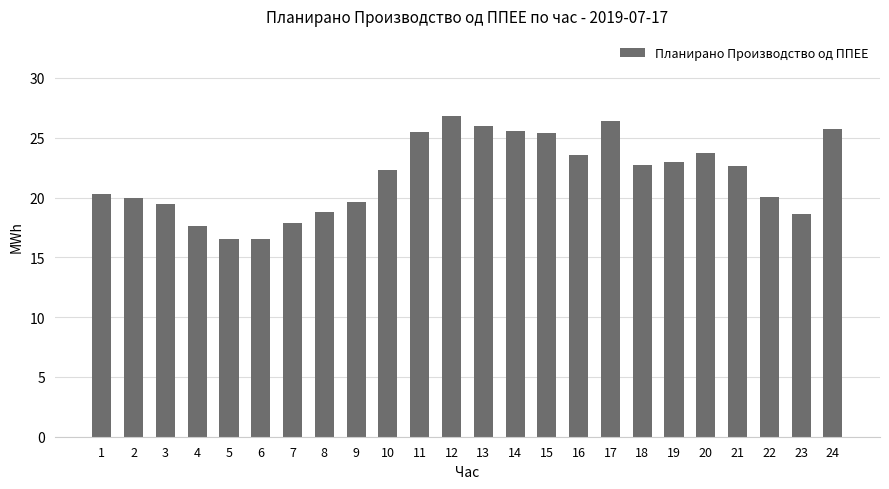

What is the value of the 11th bar from the left?

25.5